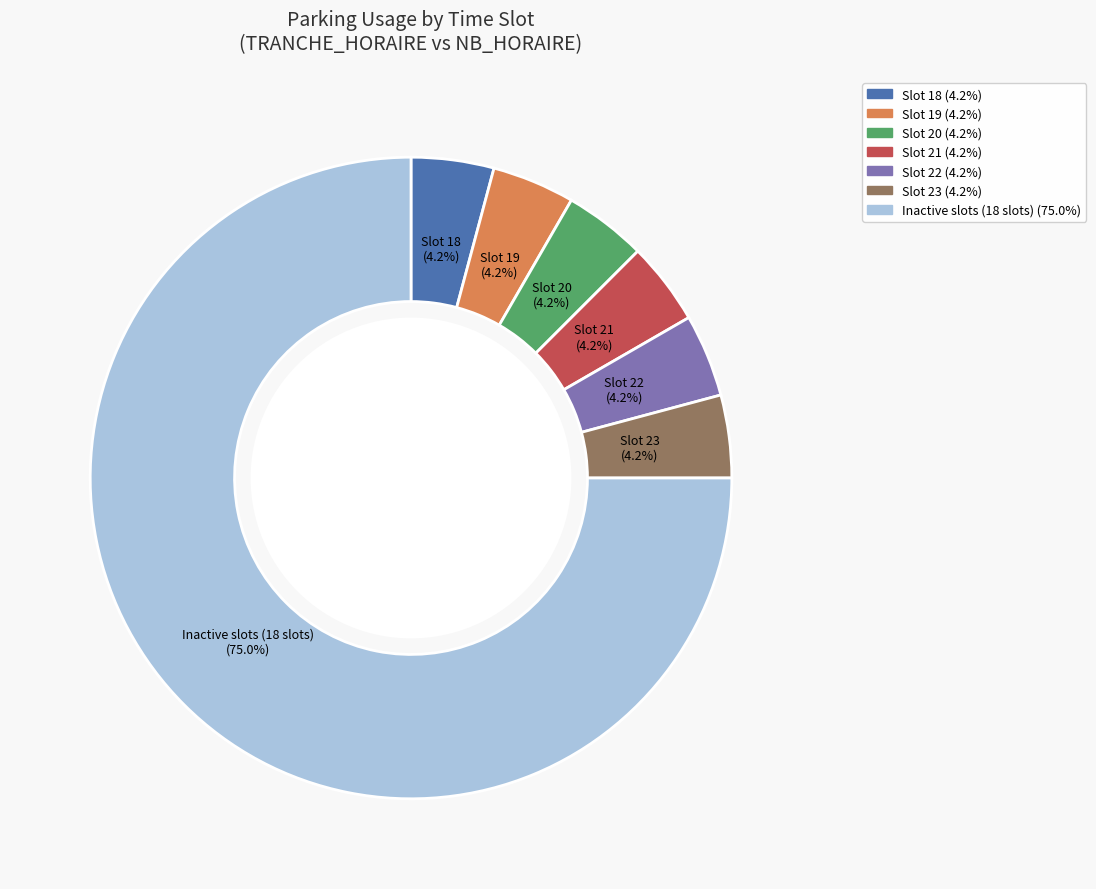

Is there any slice that represents more than half of the pie?

Yes